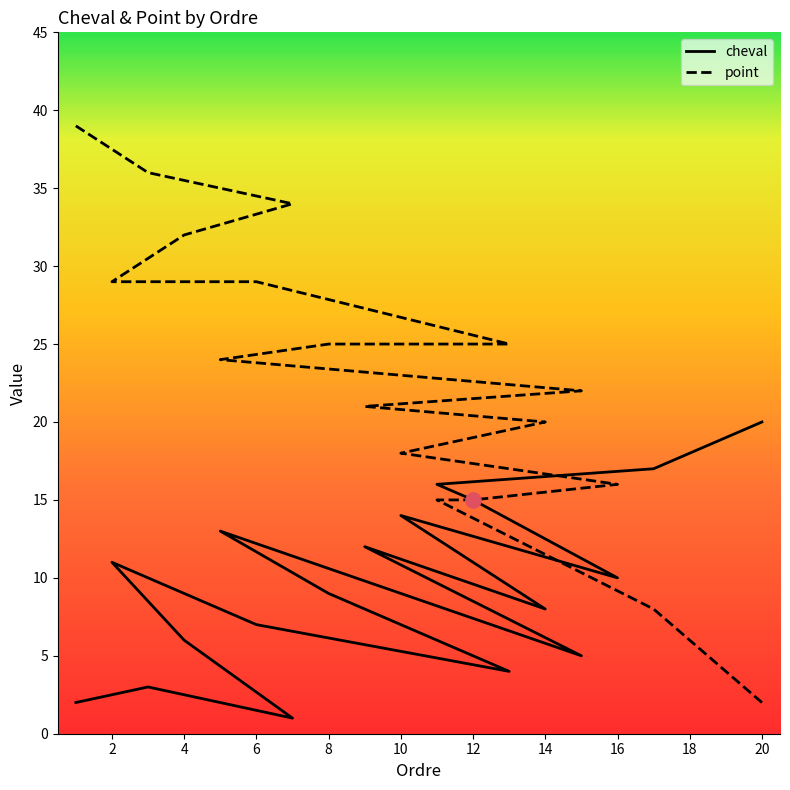

Is the value of point at 3 greater than the value of cheval at 20?

Yes